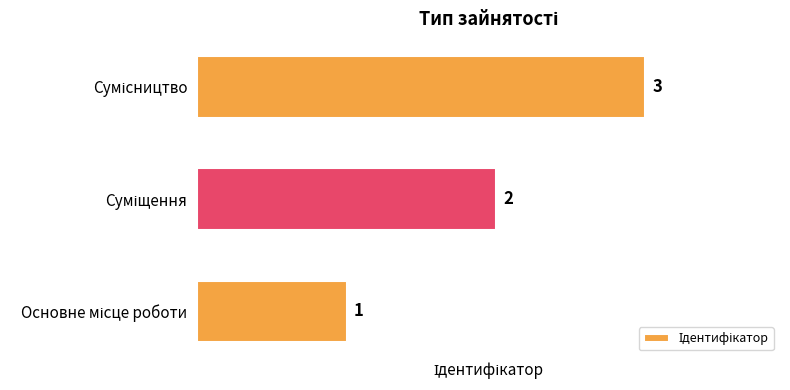

What is the greatest value displayed?

3